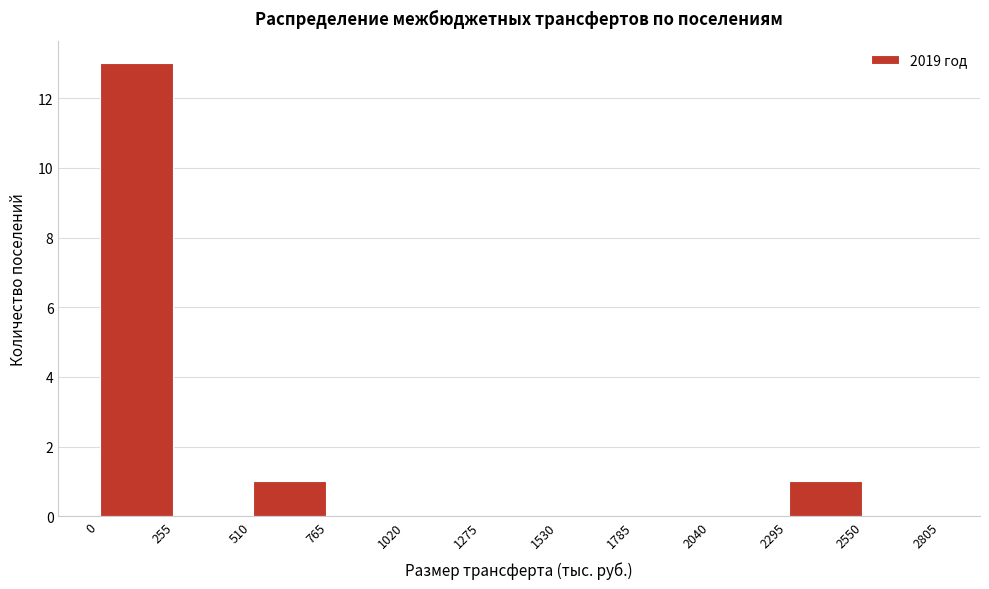

Which range on the x-axis has the tallest bar?

0 to 255